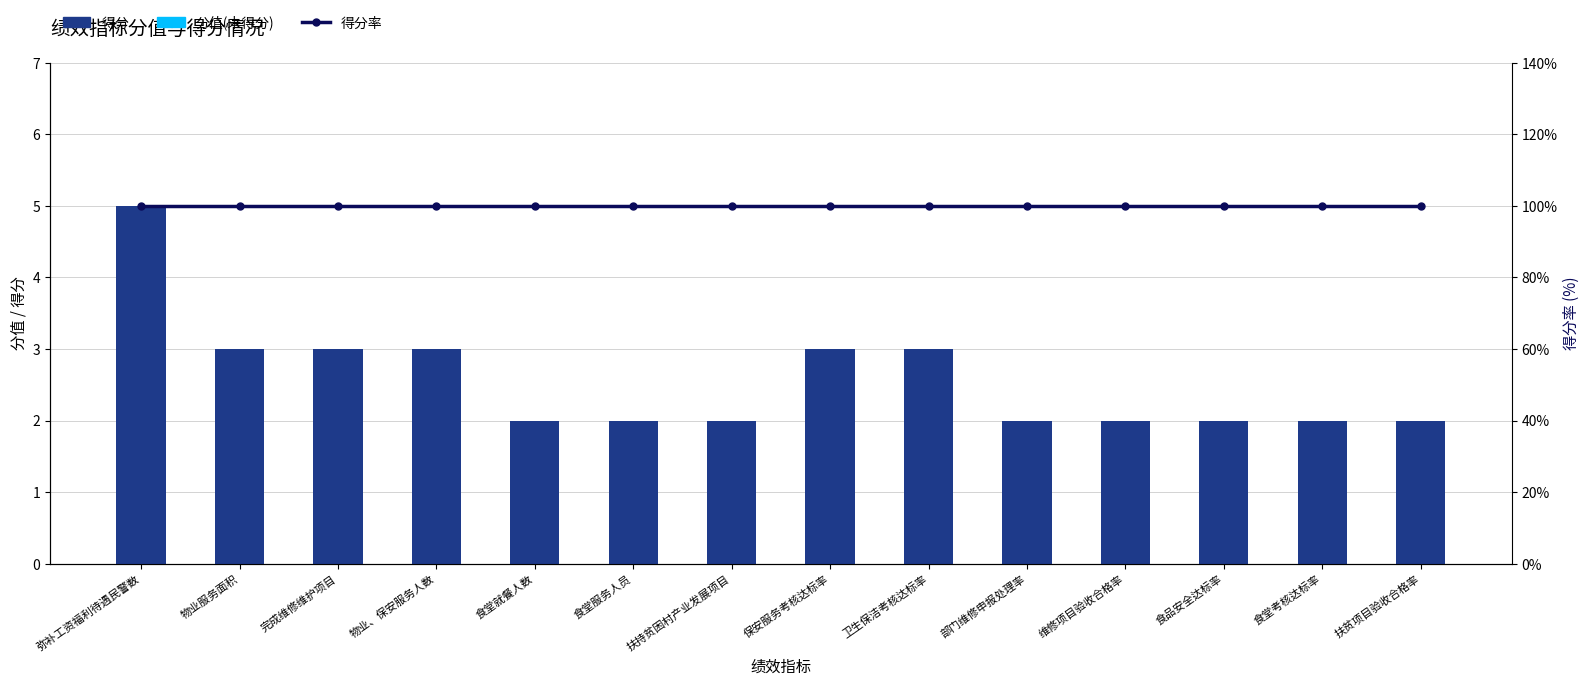

What position from the left is 食堂考核达标率?

13